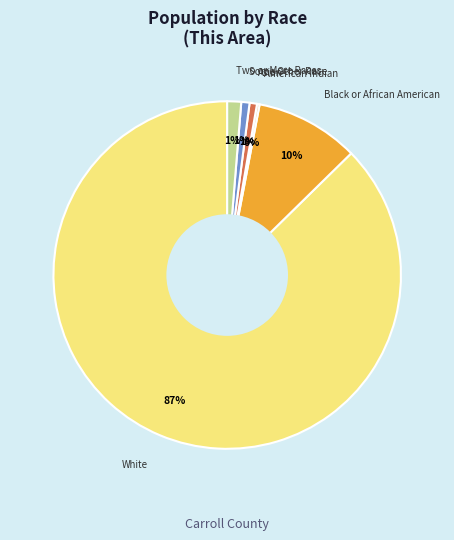

Is there any slice that represents more than half of the pie?

Yes